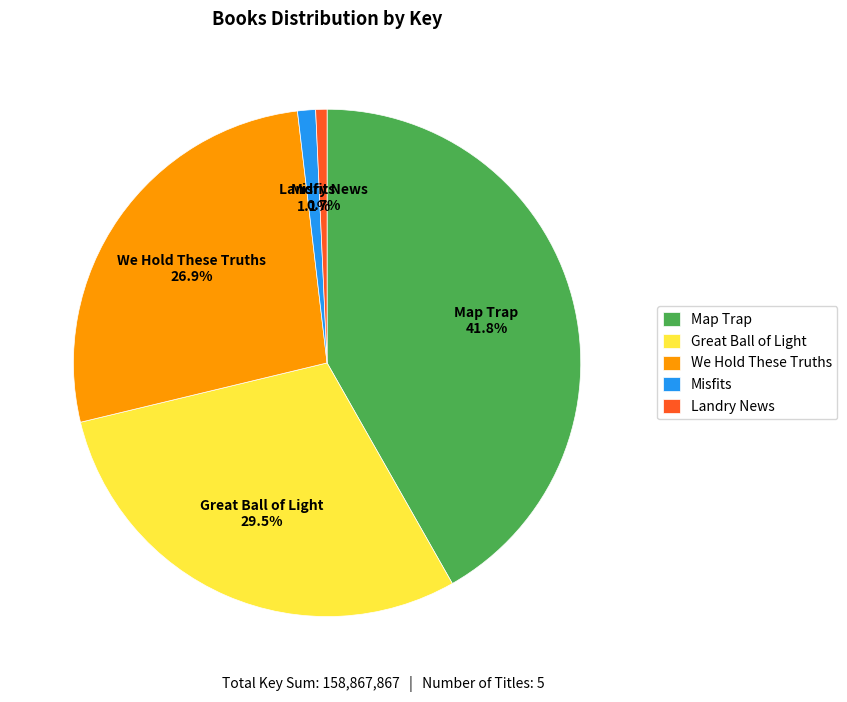

What percentage is NOT represented by Map Trap?

58.2%